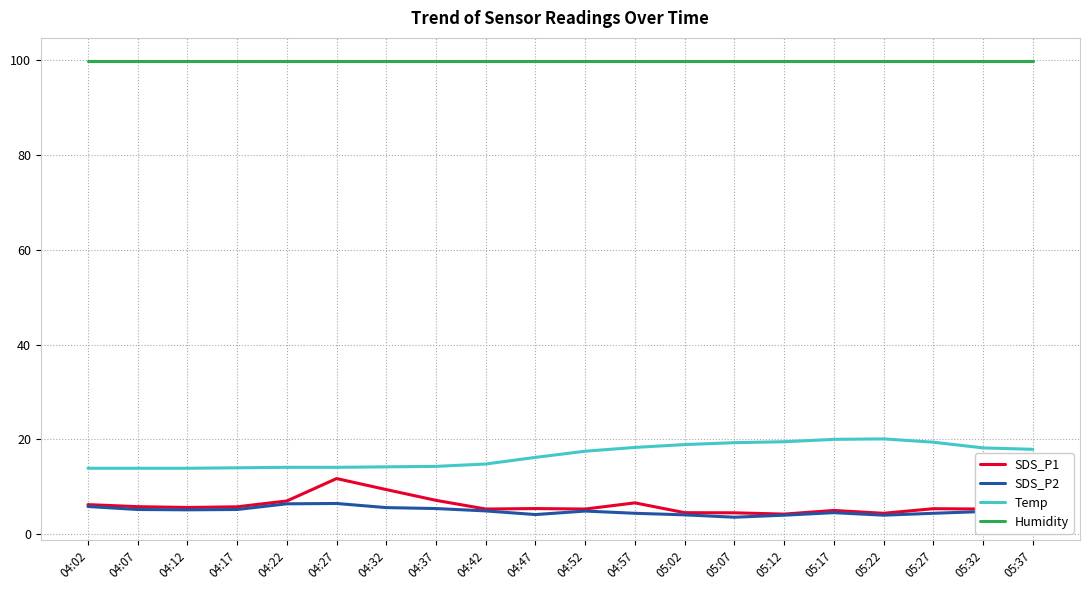

What is the total value across all series at 04:42?

124.9